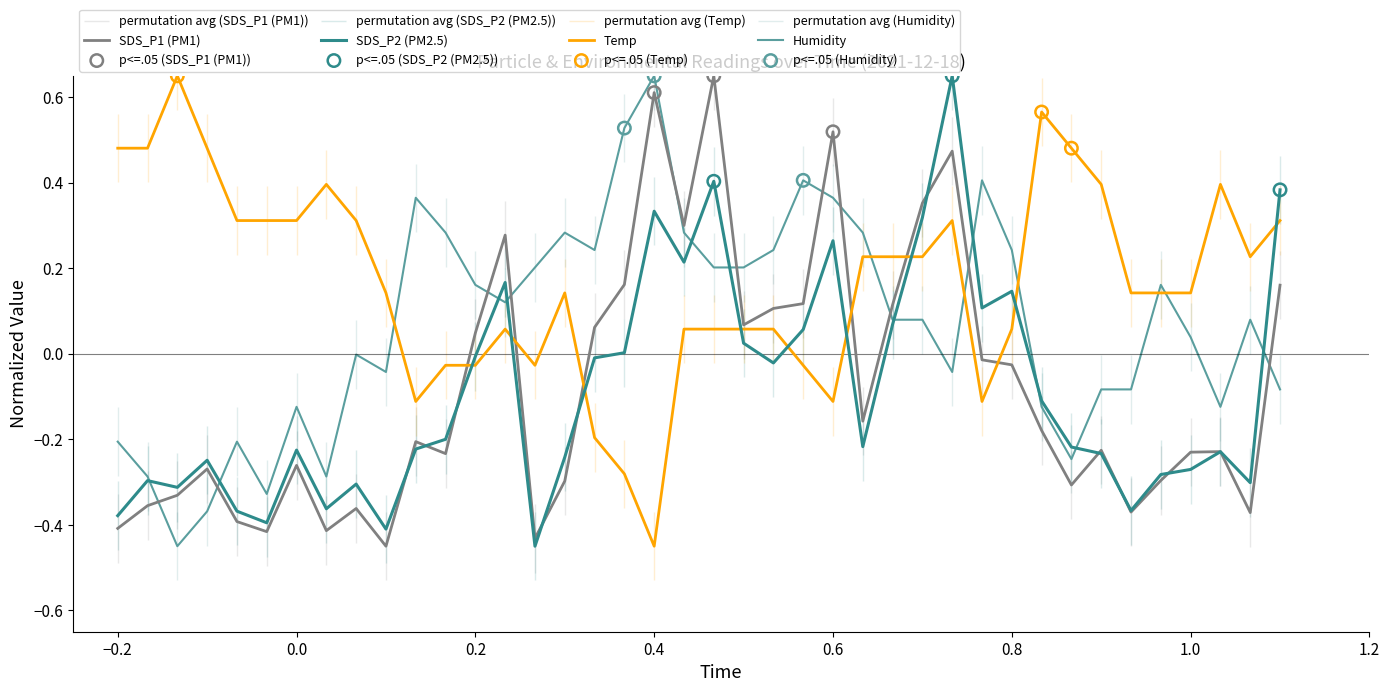

After their last crossing, which series has the higher values: Humidity or Temp?

Temp